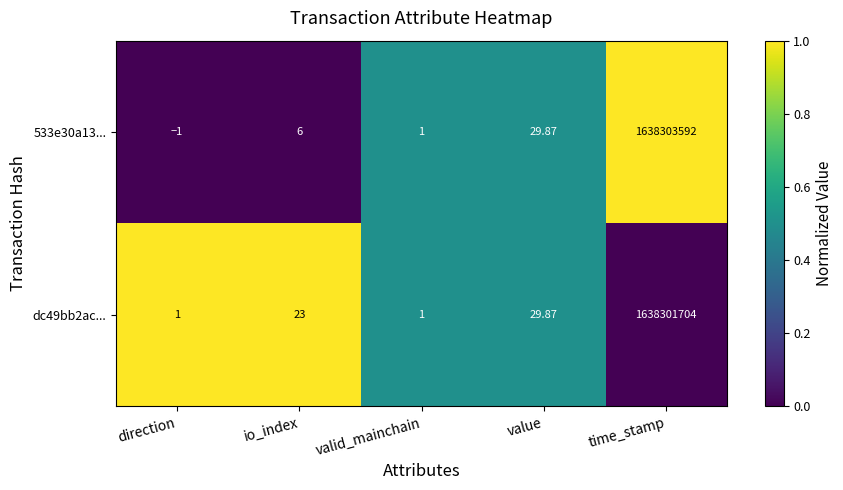

At which category does the chart reach its minimum across all series?

direction